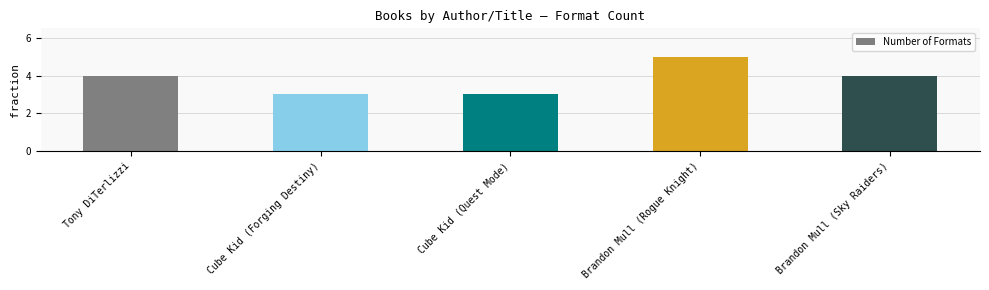

What is the sum of all values?

19